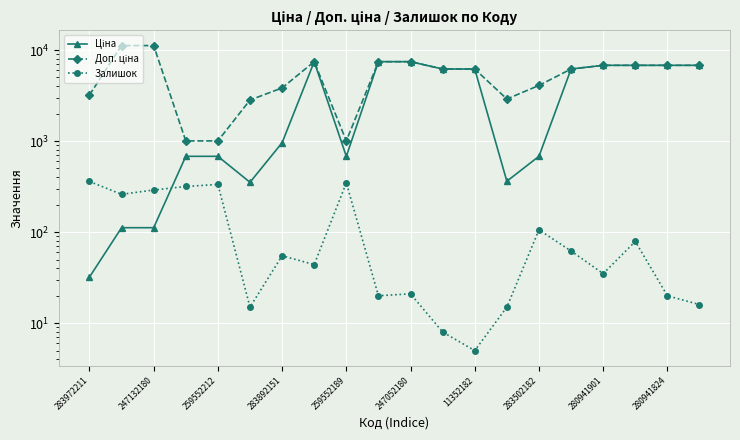

True or false: Доп. ціна and Залишок cross at least once.

False